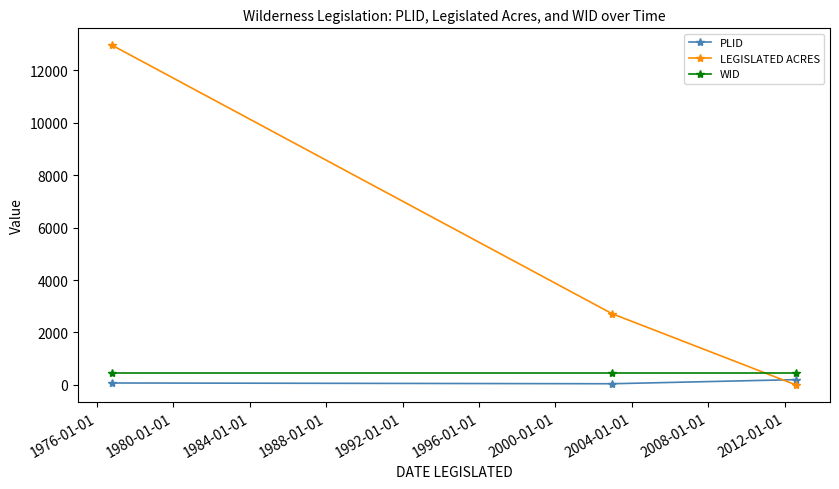

List the series in order of their peak value, lowest first.

PLID, WID, LEGISLATED ACRES